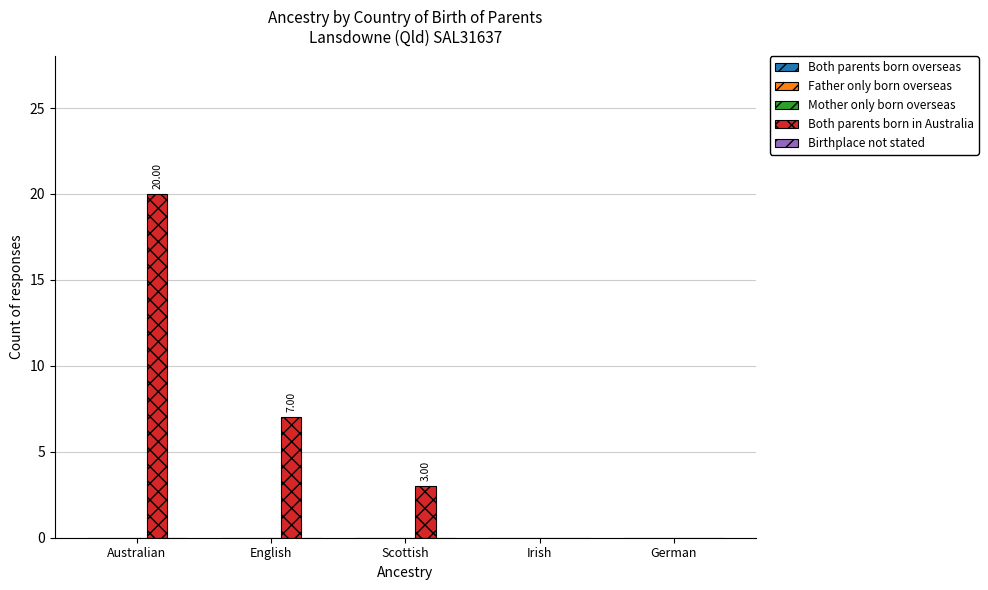

Which has a higher value, German or Scottish?

Scottish